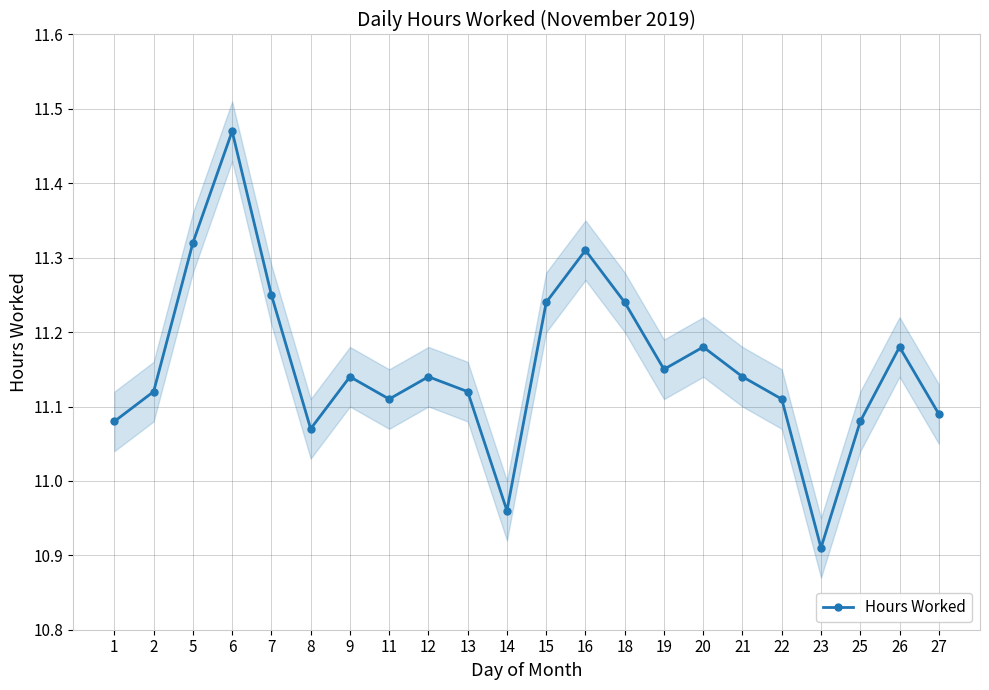

What is the sum of the values at 18 and 1?

22.3